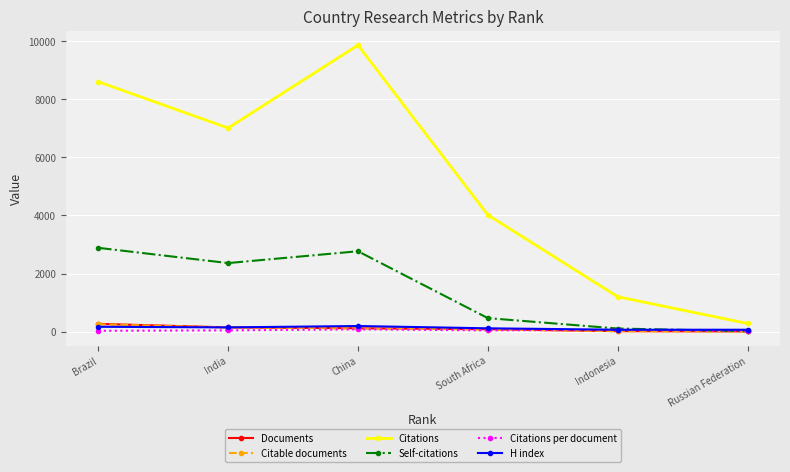

Which category has the lowest value in the Citations series?

Russian Federation